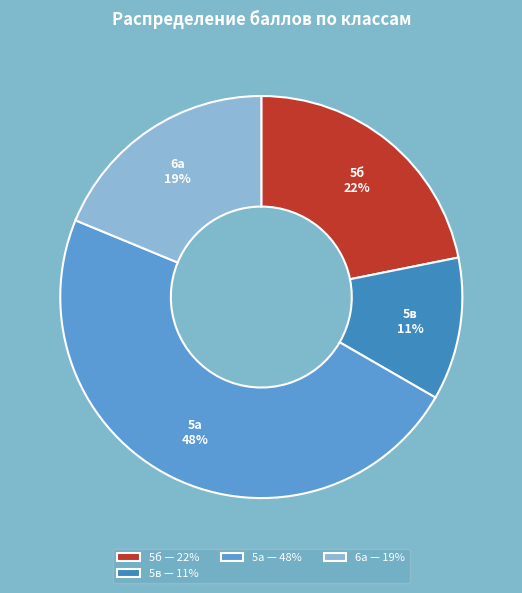

How many segments does this pie chart have?

4